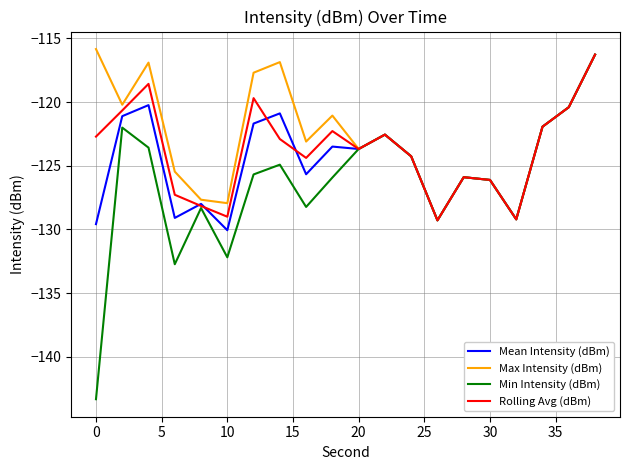

What is the highest value of the Mean Intensity (dBm) series?

-116.3